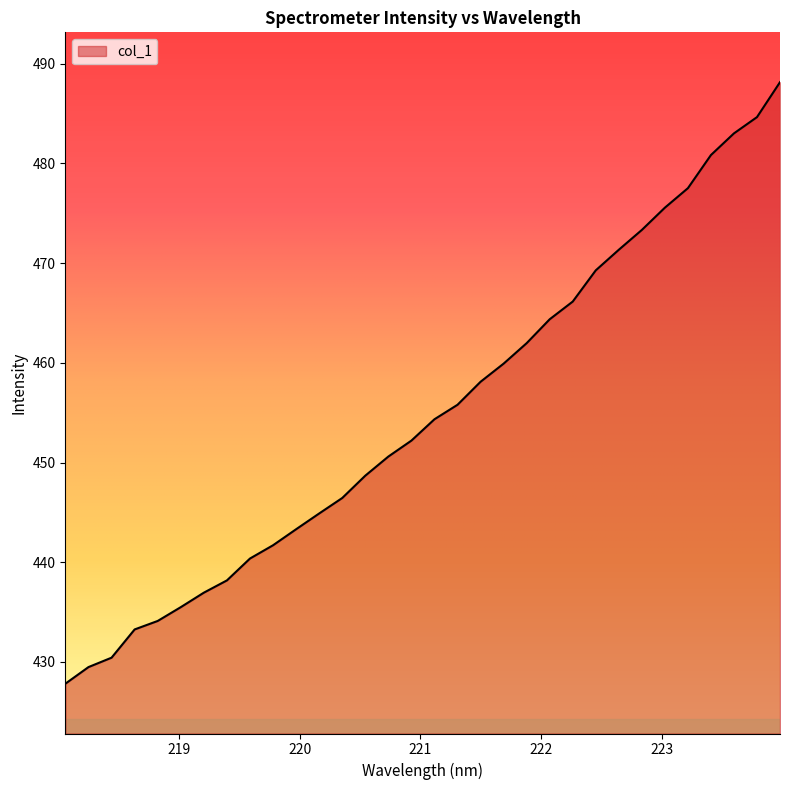

How many categories are shown in the chart?

32